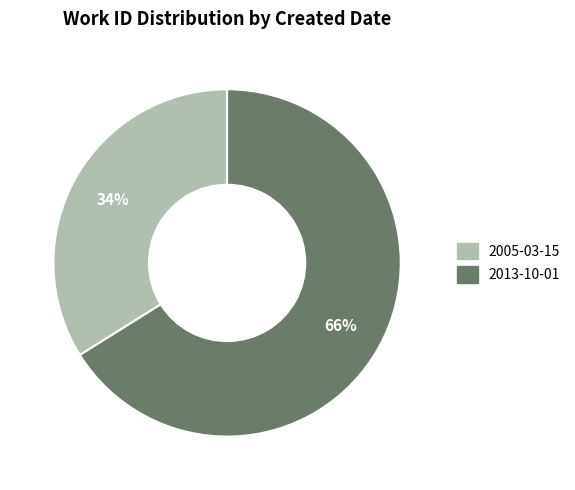

Which slice represents more than half of the pie?

2013-10-01